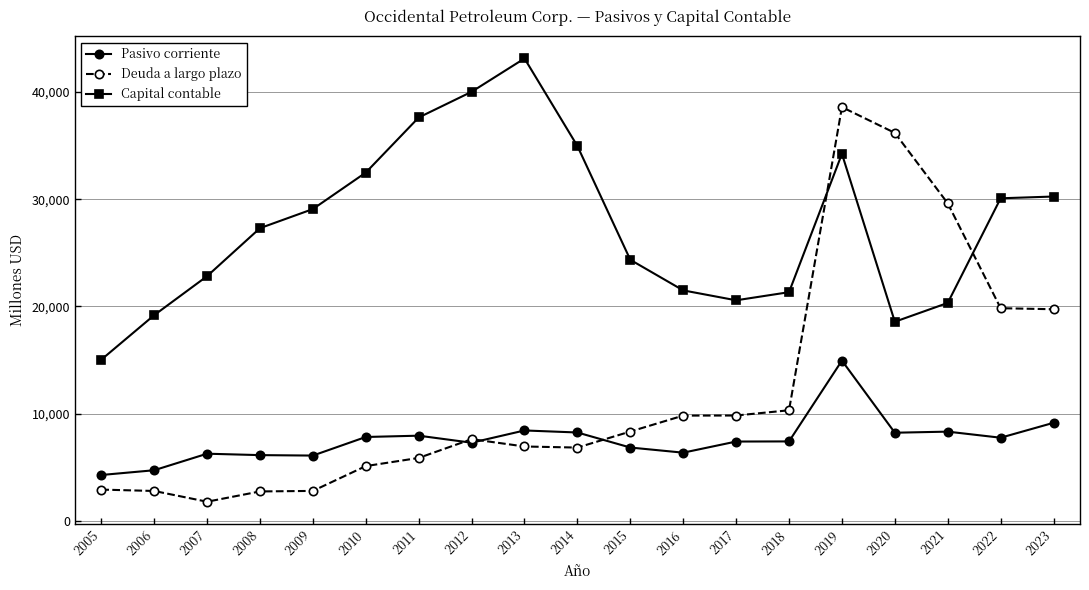

True or false: Pasivo corriente and Capital contable cross at least once.

False